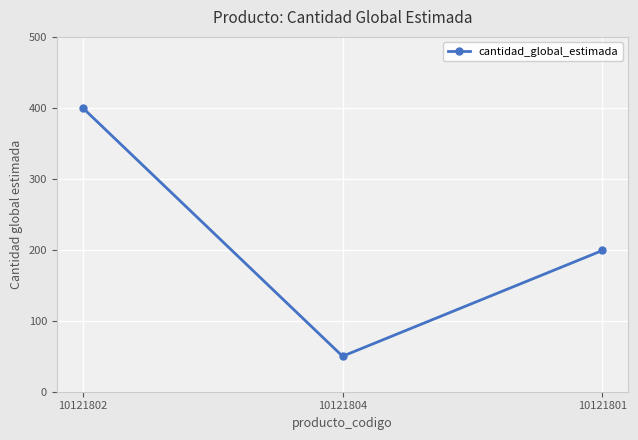

What is the value of the 3rd point from the left?

199